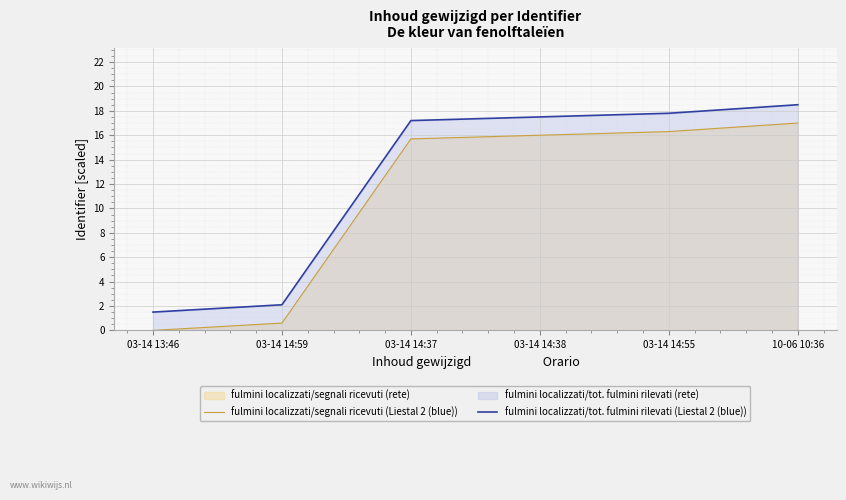

What is the average value of the fulmini localizzati/segnali ricevuti (Liestal 2 (blue)) series?

10.9